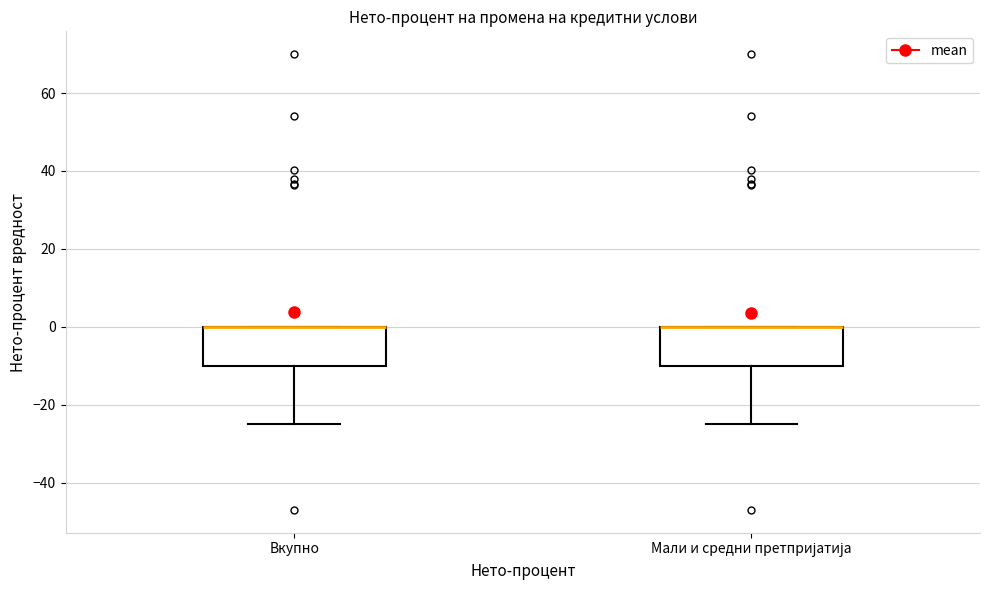

Reading left to right, read every box against the y-axis: the position of its median line, the range the box covers, and the ends of its whiskers. The values are not printed on the chart, so give them approximately, as read against the axis.

Вкупно: median 0 (drawn on the box's upper edge), box -10 to 0, whiskers -24 to 0
Мали и средни претпријатија: median 0 (drawn on the box's upper edge), box -10 to 0, whiskers -24 to 0